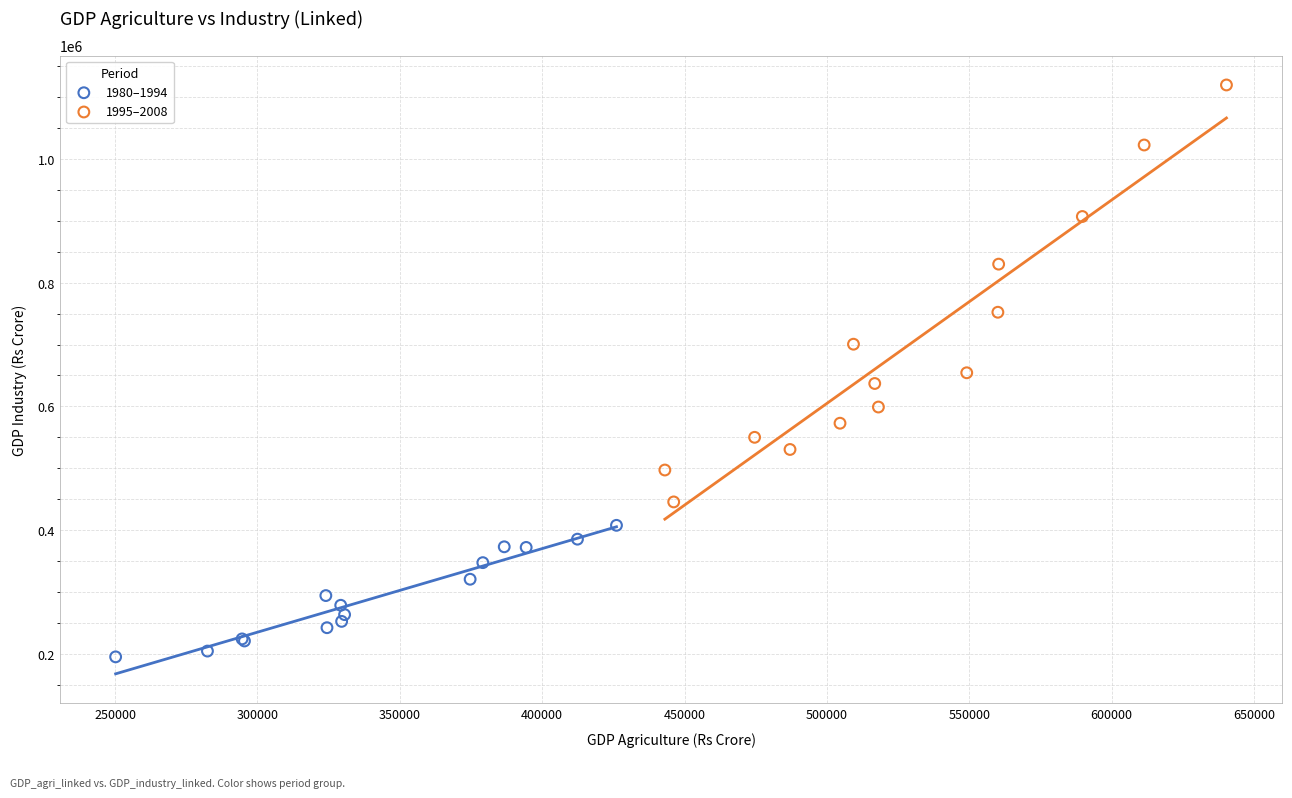

Which series contains the highest Y value?

1995–2008